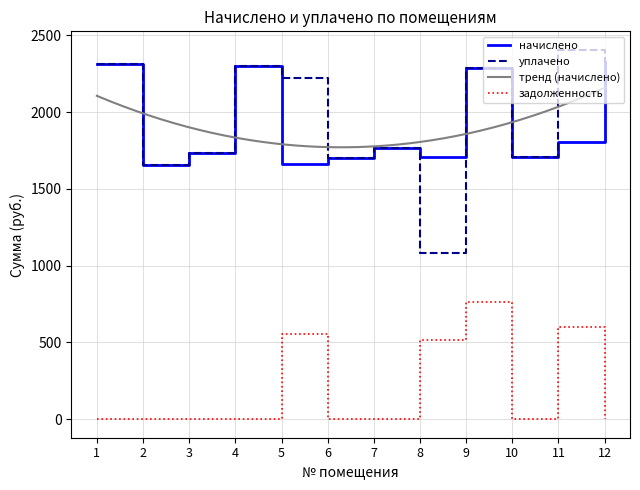

True or false: уплачено has more than 0 points higher than both neighbors.

True